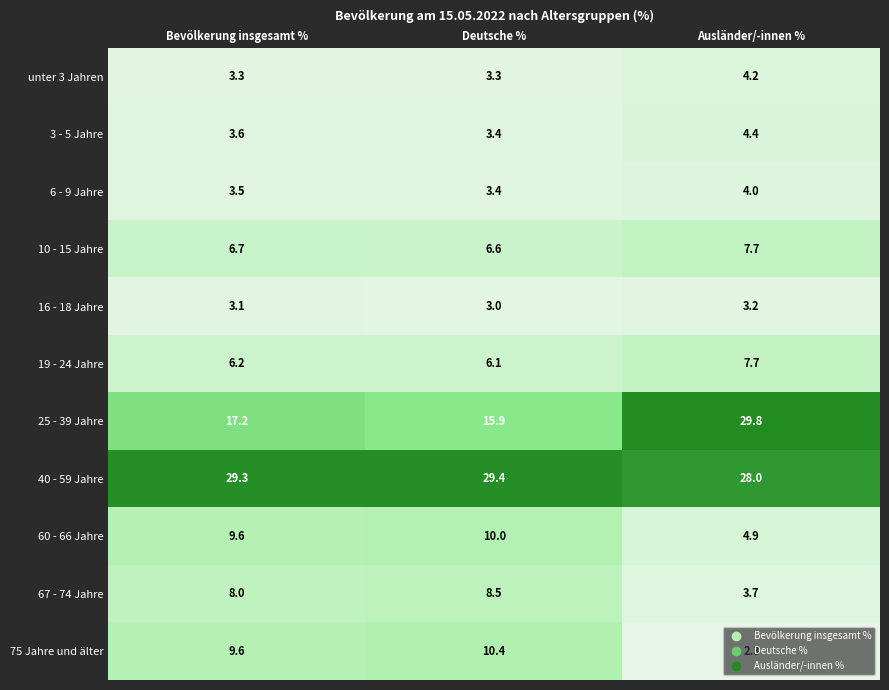

Rank the categories by 10 - 15 Jahre value from highest to lowest.

Ausländer/-innen %, Bevölkerung insgesamt %, Deutsche %